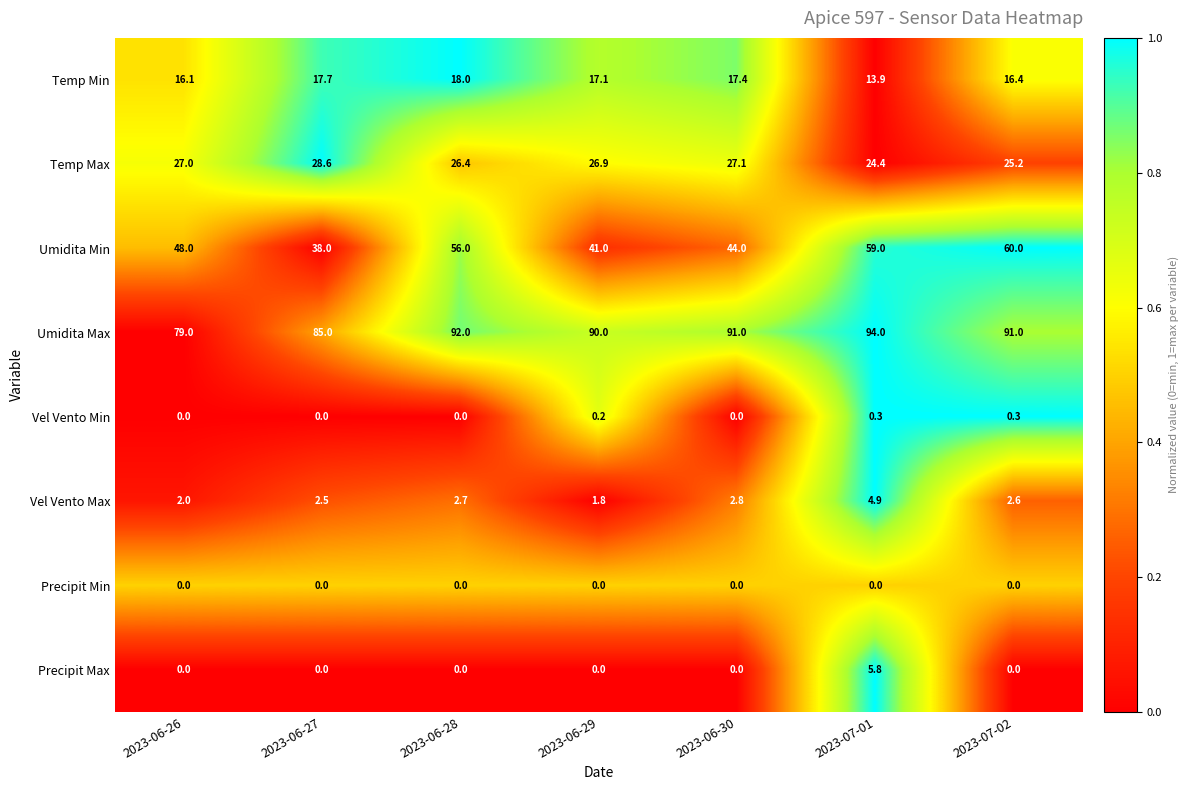

List the series in order of their peak value, highest first.

Umidita Max, Umidita Min, Temp Max, Temp Min, Precipit Max, Vel Vento Max, Vel Vento Min, Precipit Min